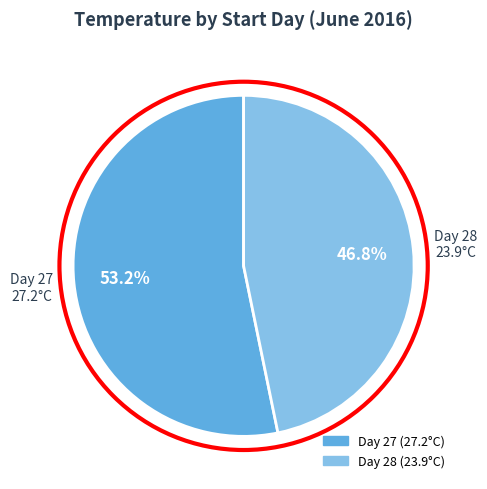

Is there any slice that represents more than half of the pie?

Yes